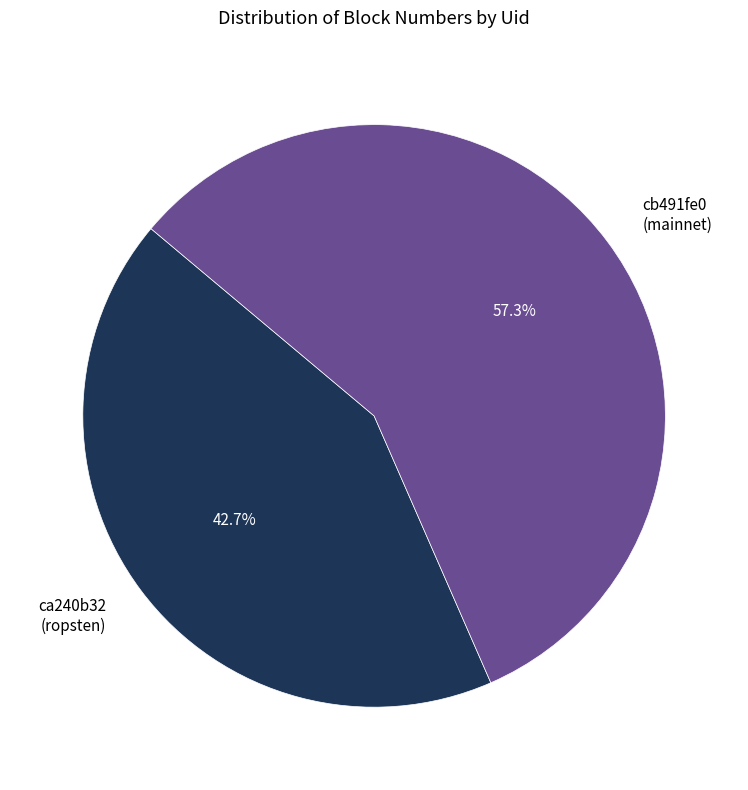

To the nearest percent, what is the difference between the largest and smallest slice percentages?

15%